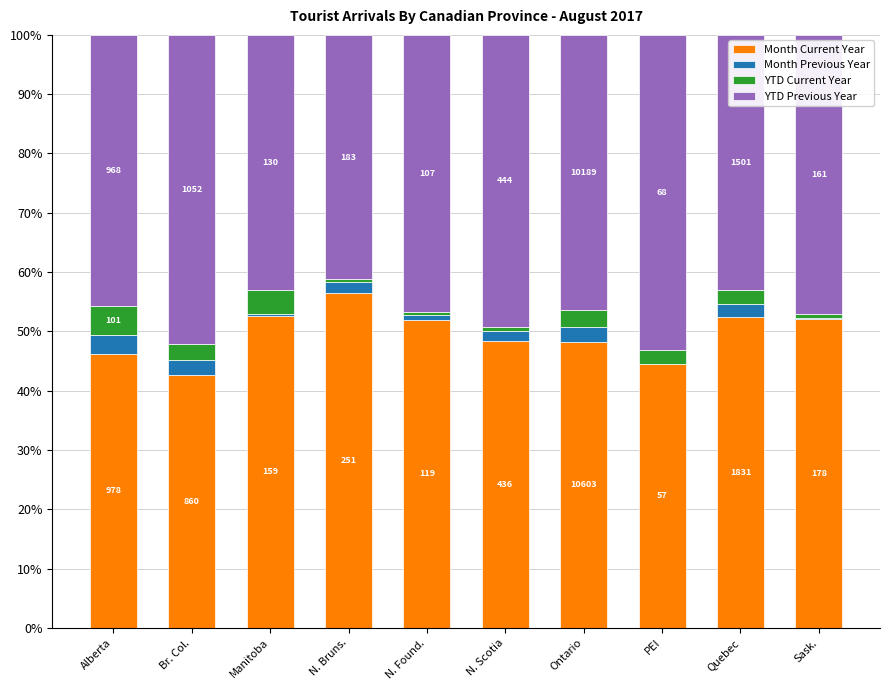

What position from the right is PEI?

3